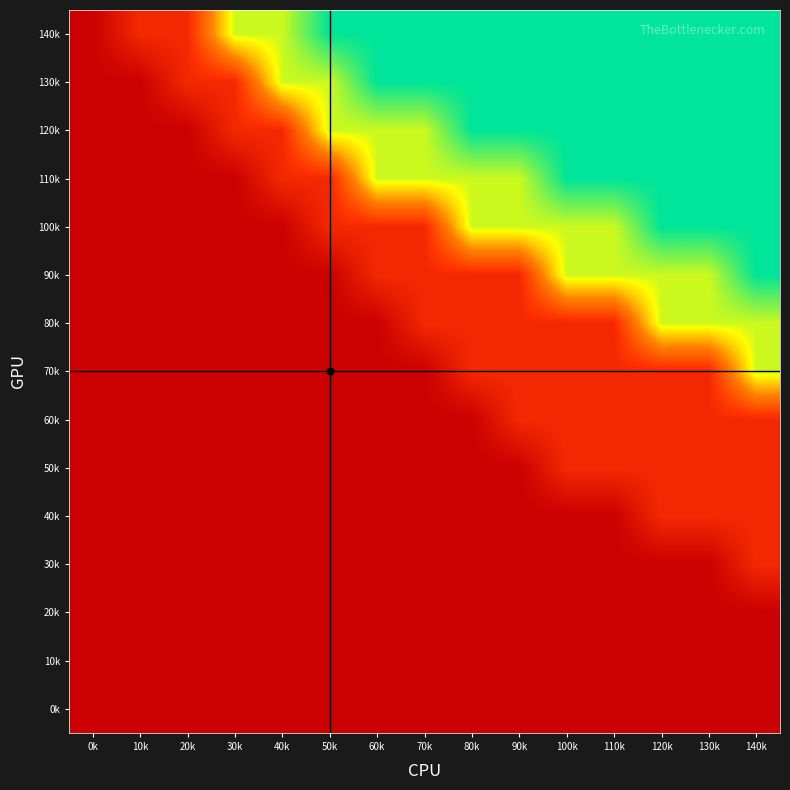

What is the greatest value displayed?

5